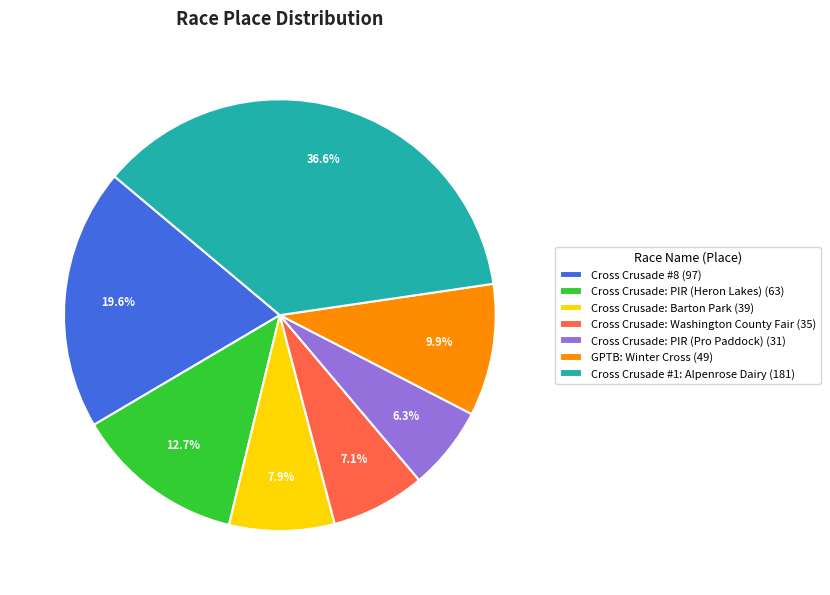

Is it true that GPTB: Winter Cross is 24% of the pie?

False